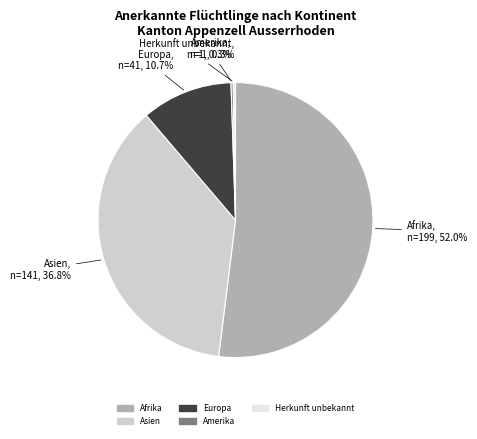

What portion of the pie excludes Asien?

63.2%